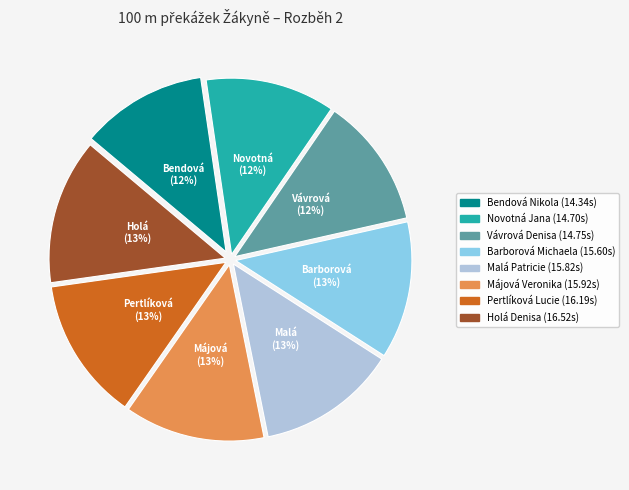

How many slices are in this pie chart?

8